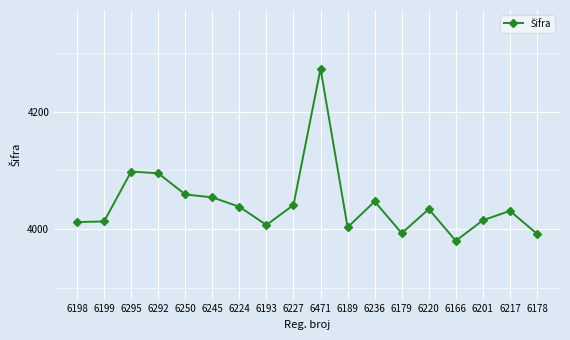

What is the average value?

4044